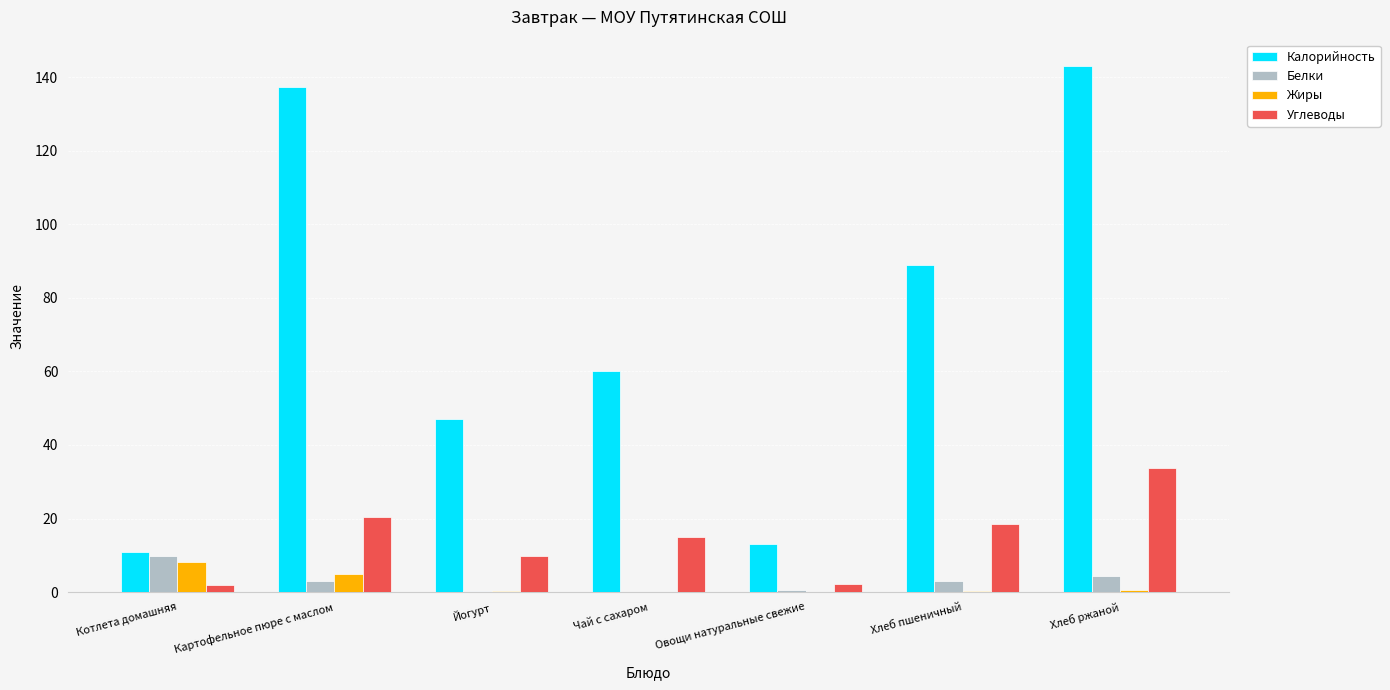

Between Чай с сахаром and Хлеб ржаной, which series saw the biggest shift?

Калорийность